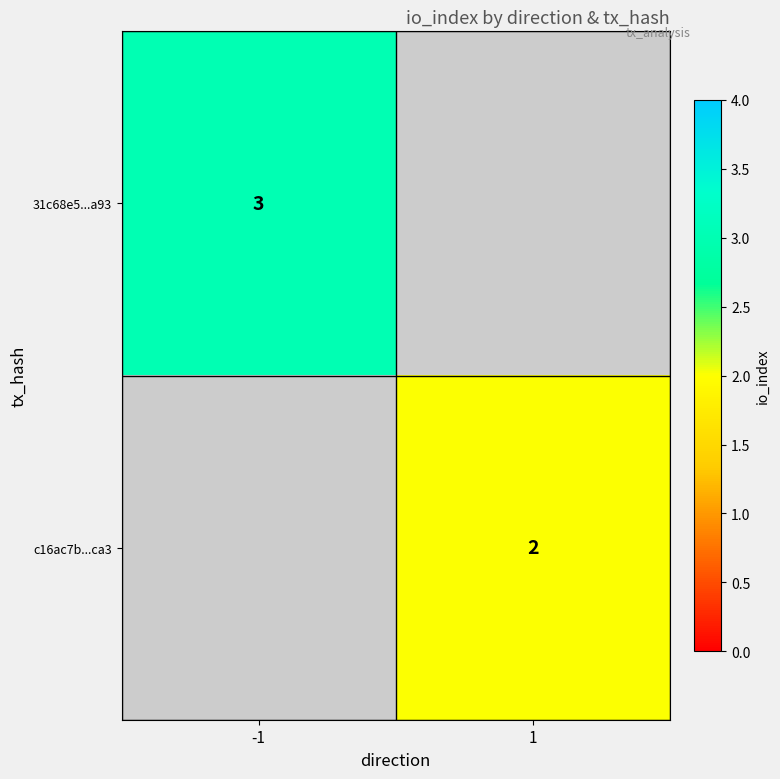

Is it true that c16ac7b...ca3 equals 4 at 1?

False